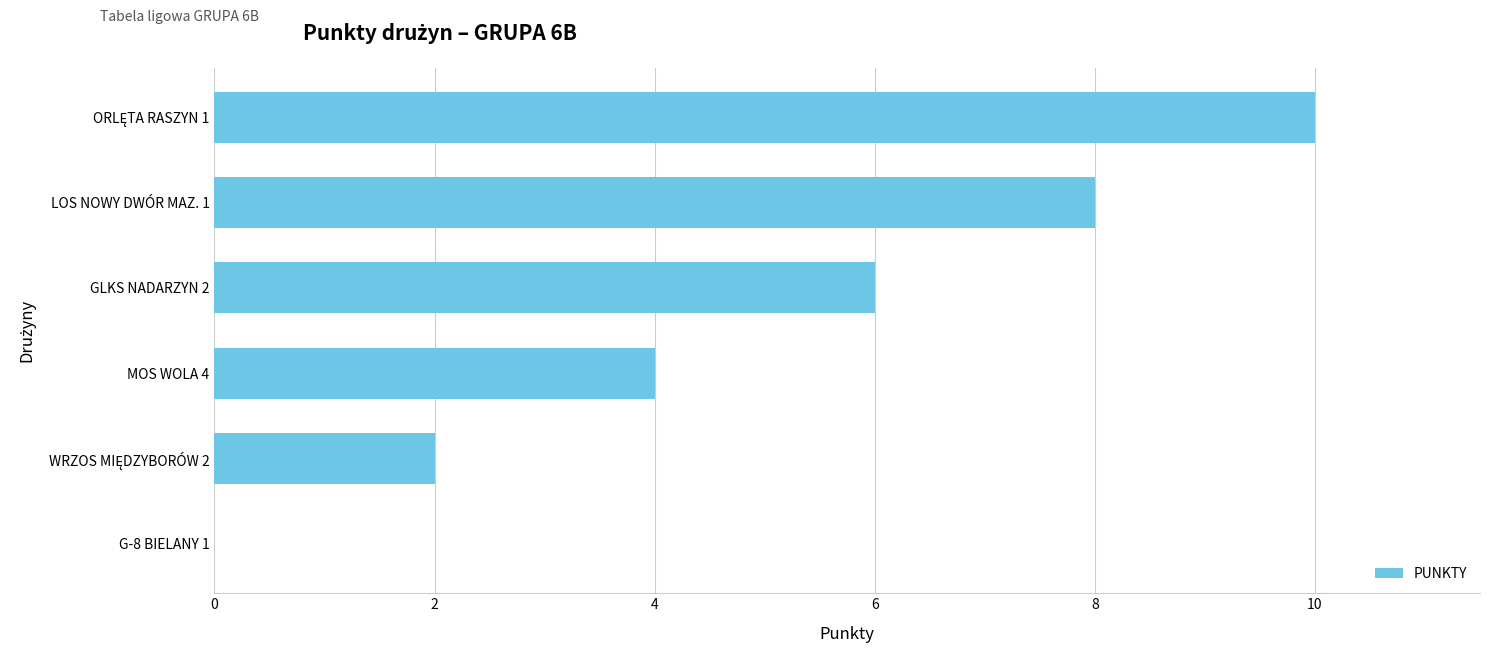

Count the number of data series in this chart.

1